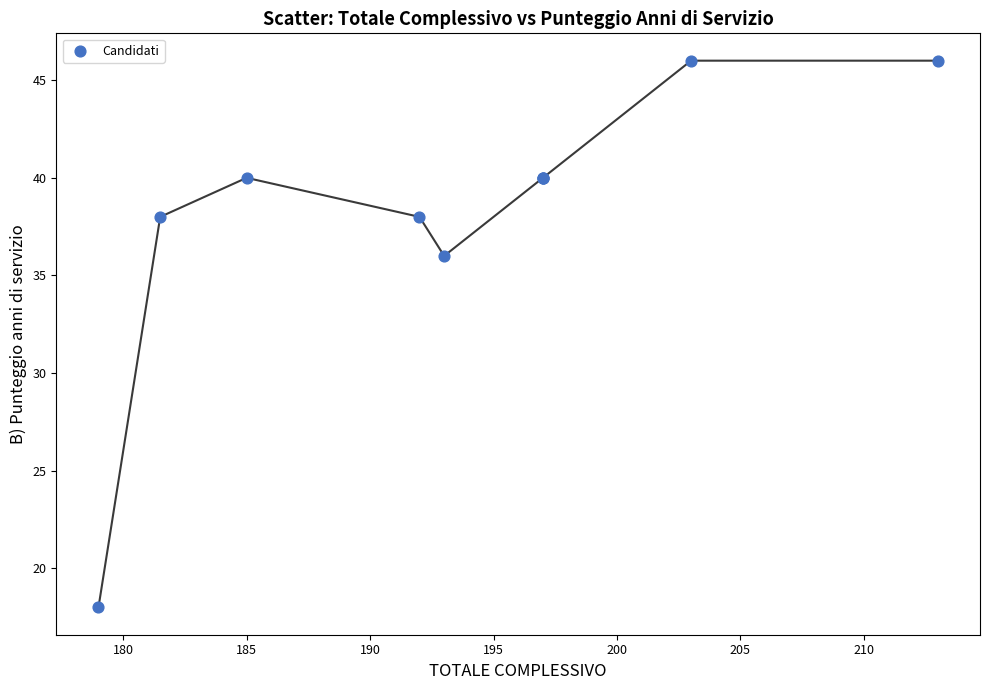

What Y value in the scatter plot is closest to 32?

36